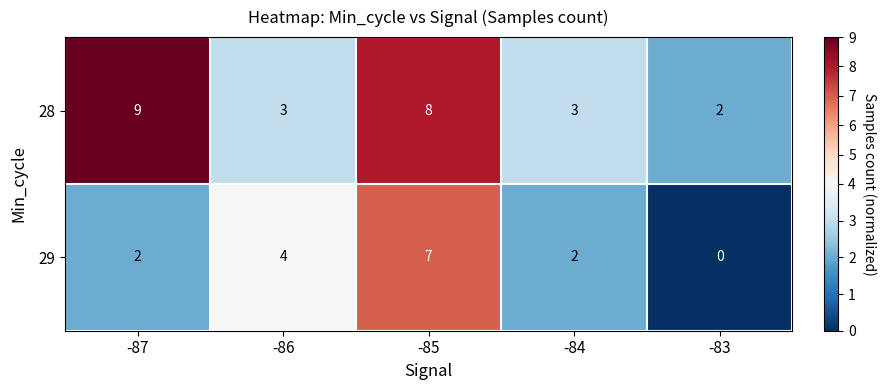

What is the total value across all series at -86?

7